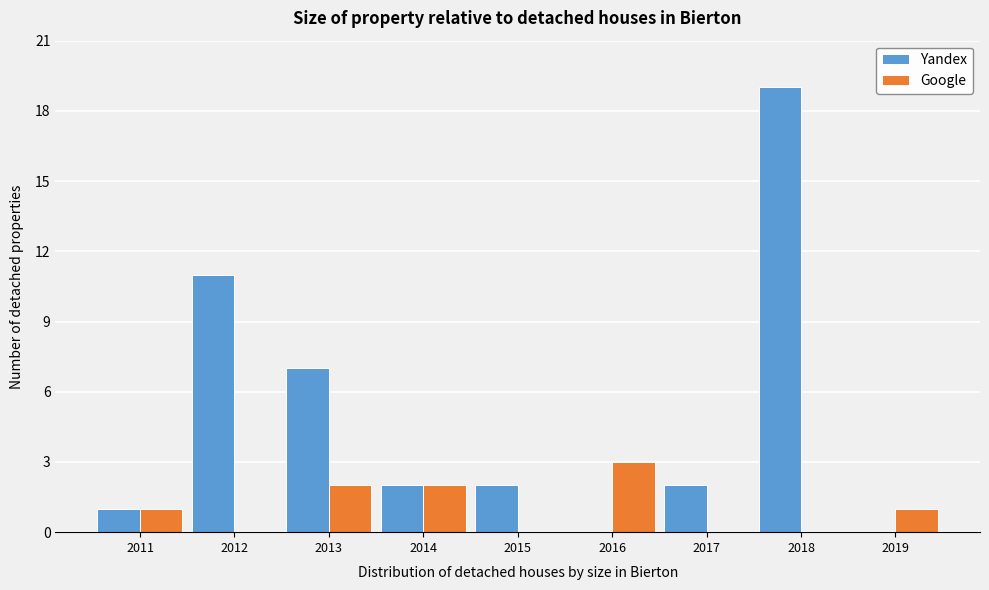

Reading left to right, transcribe all the data shown in this chart.

Yandex: 2011=1	2012=11	2013=7	2014=2	2015=2	2016=0	2017=2	2018=19	2019=0
Google: 2011=1	2012=0	2013=2	2014=2	2015=0	2016=3	2017=0	2018=0	2019=1